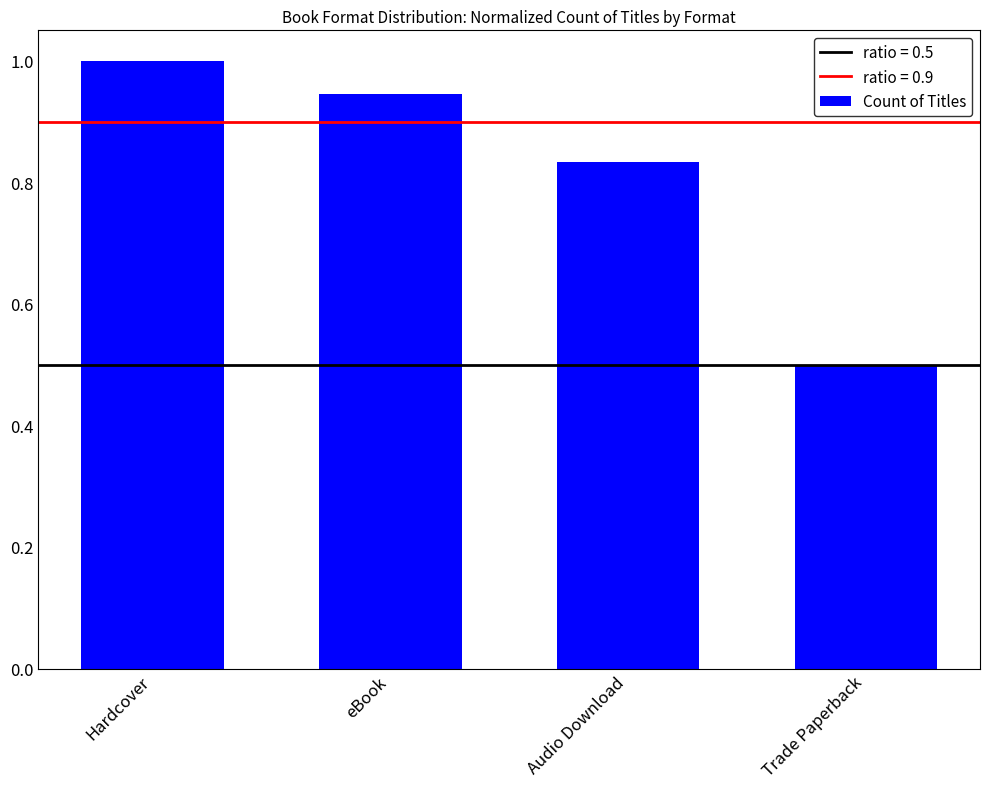

What position from the right is Trade Paperback?

1